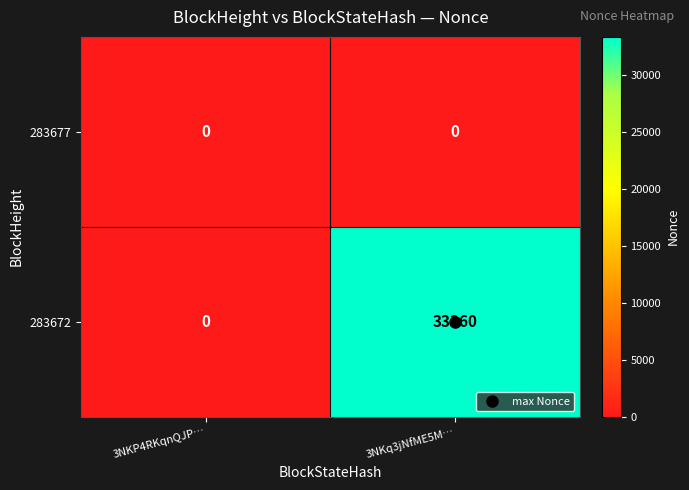

What is the sum of the 283672 values at 3NKP4RKqnQJP… and 3NKq3jNfME5M…?

33360